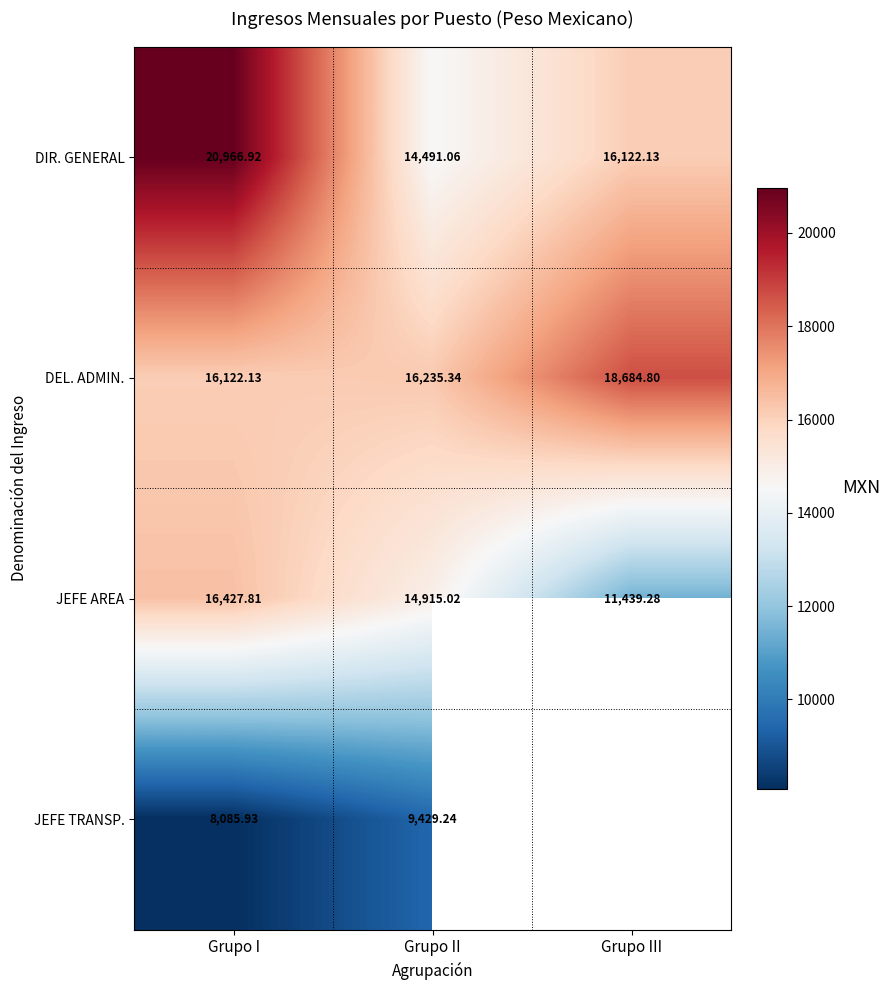

True or false: DEL. ADMIN. has a value of 18684.8 at Grupo III.

True